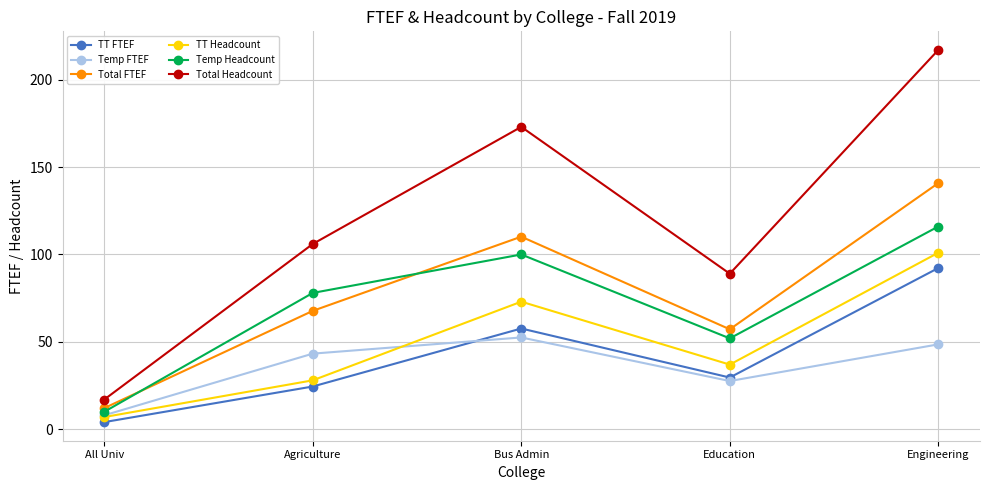

How many lines are shown in the chart?

6